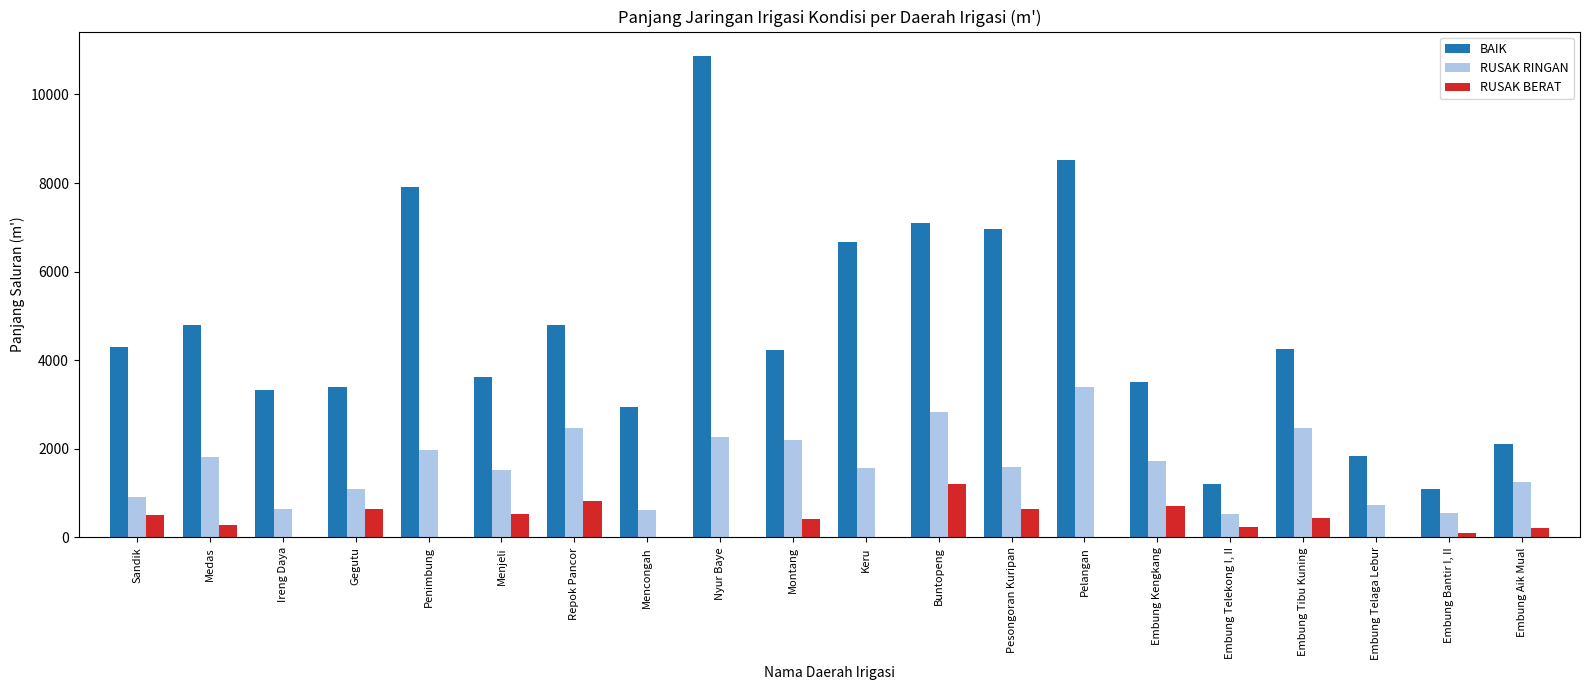

Which series has the largest total across all categories?

BAIK